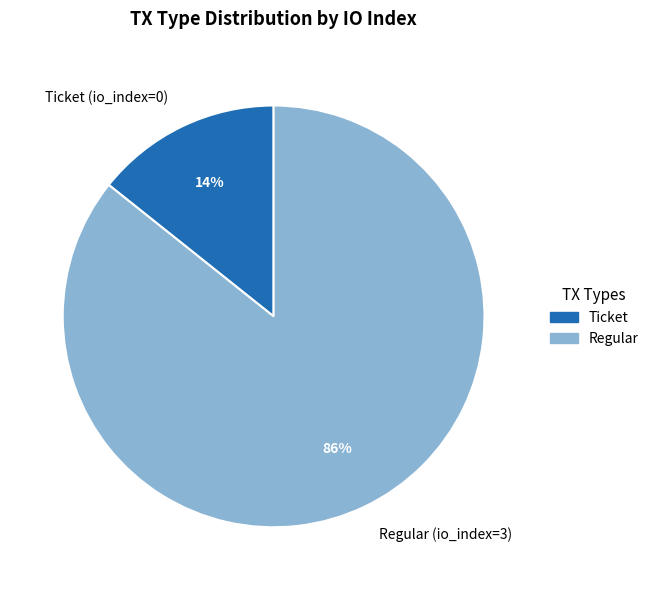

Is the sum of Ticket (io_index=0) and Regular (io_index=3) greater than half?

Yes